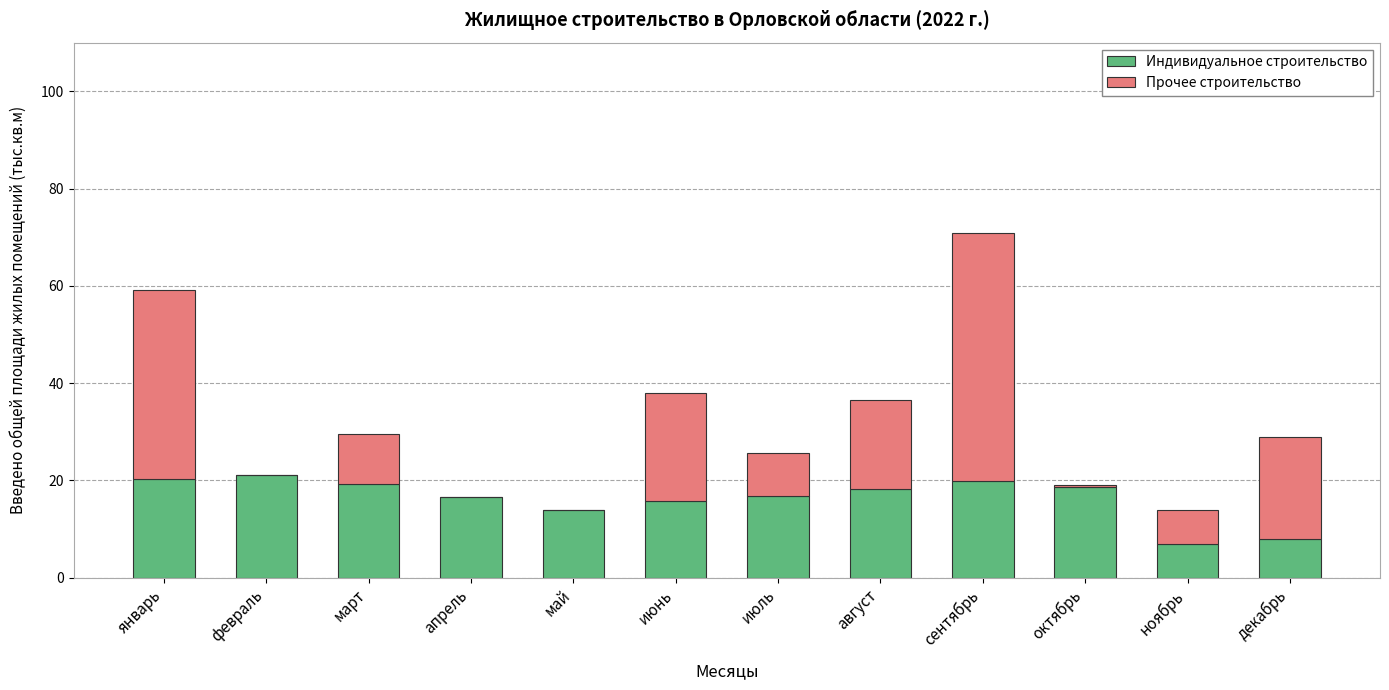

Is it true that Индивидуальное строительство equals 29.4 at октябрь?

False